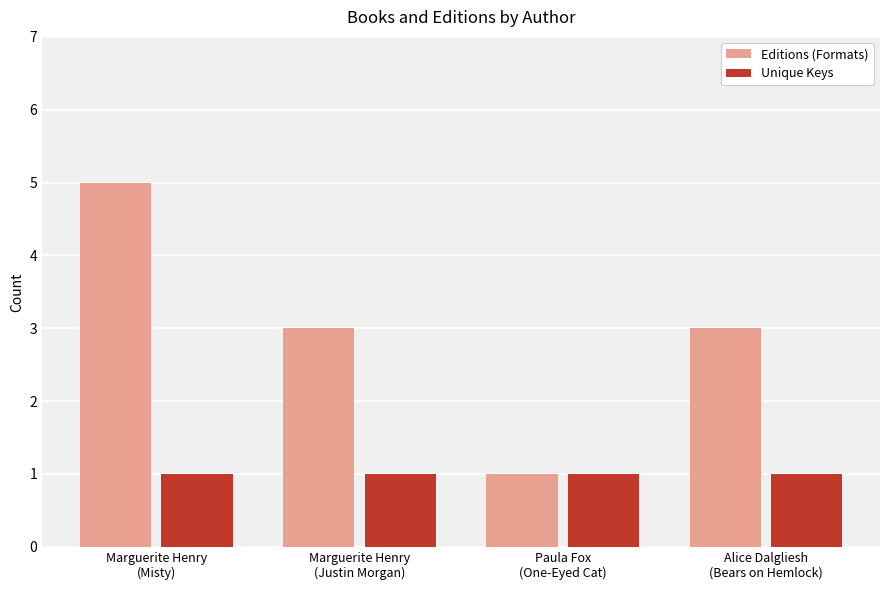

The value of Editions (Formats) at Marguerite Henry
(Misty) is 5. True or false?

True